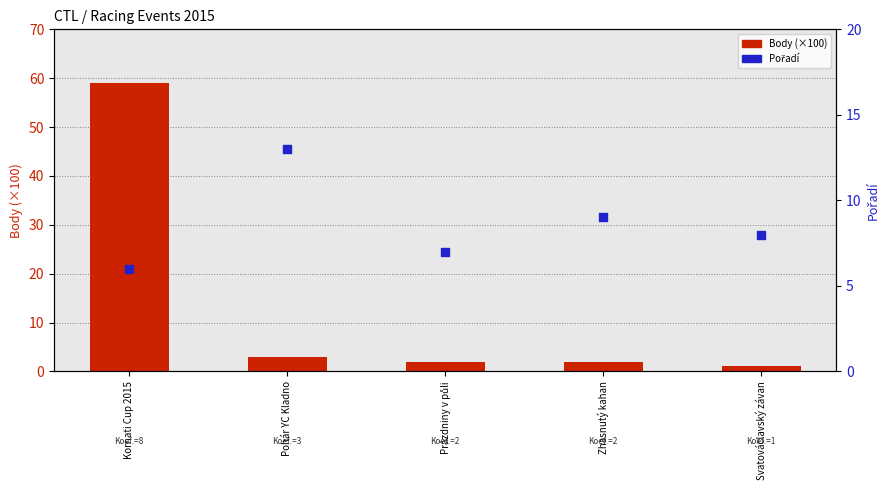

At which category is the sum across all series the highest?

Kornati Cup 2015